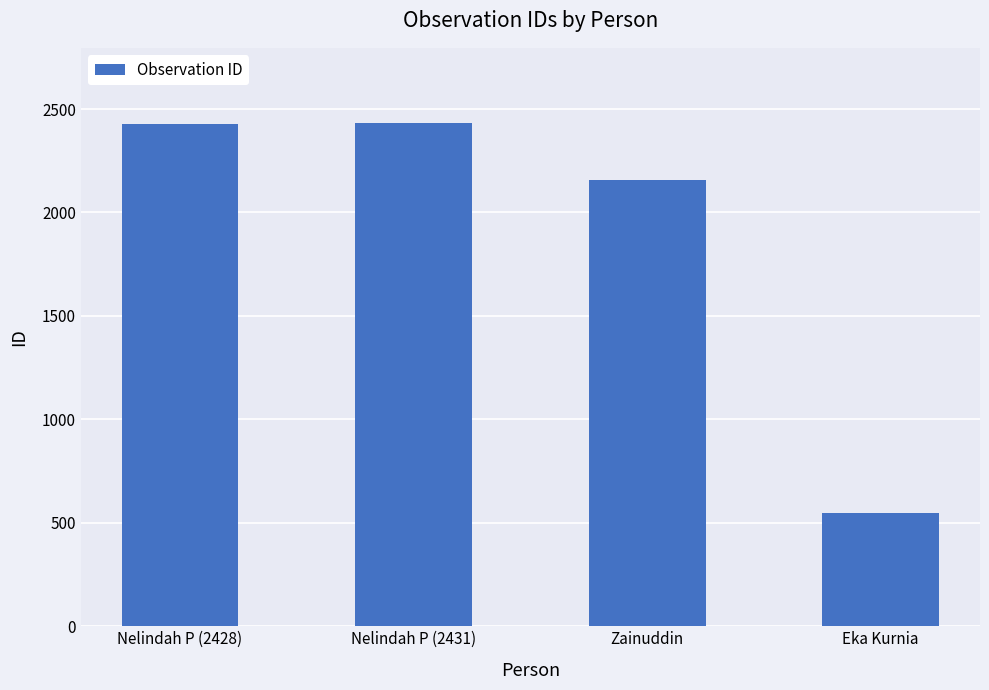

At which label is the value closest to 1488?

Zainuddin